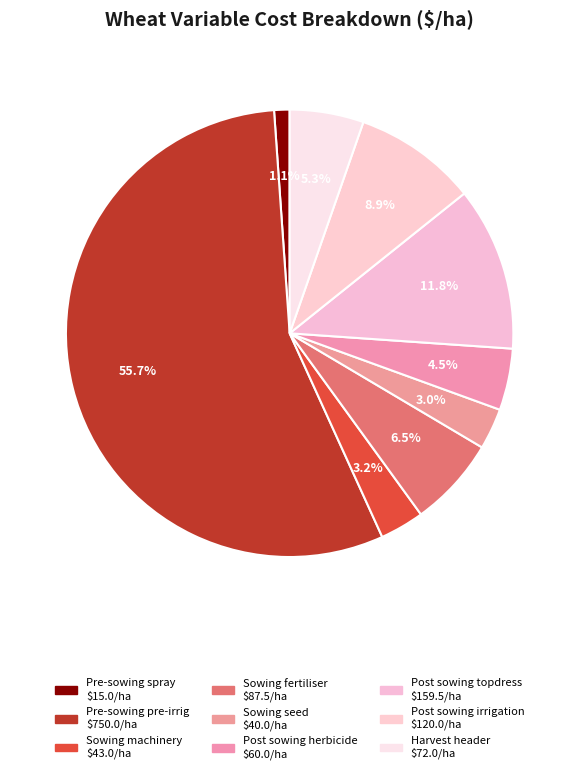

Which has a higher value, Sowing machinery or Pre-sowing pre-irrig?

Pre-sowing pre-irrig